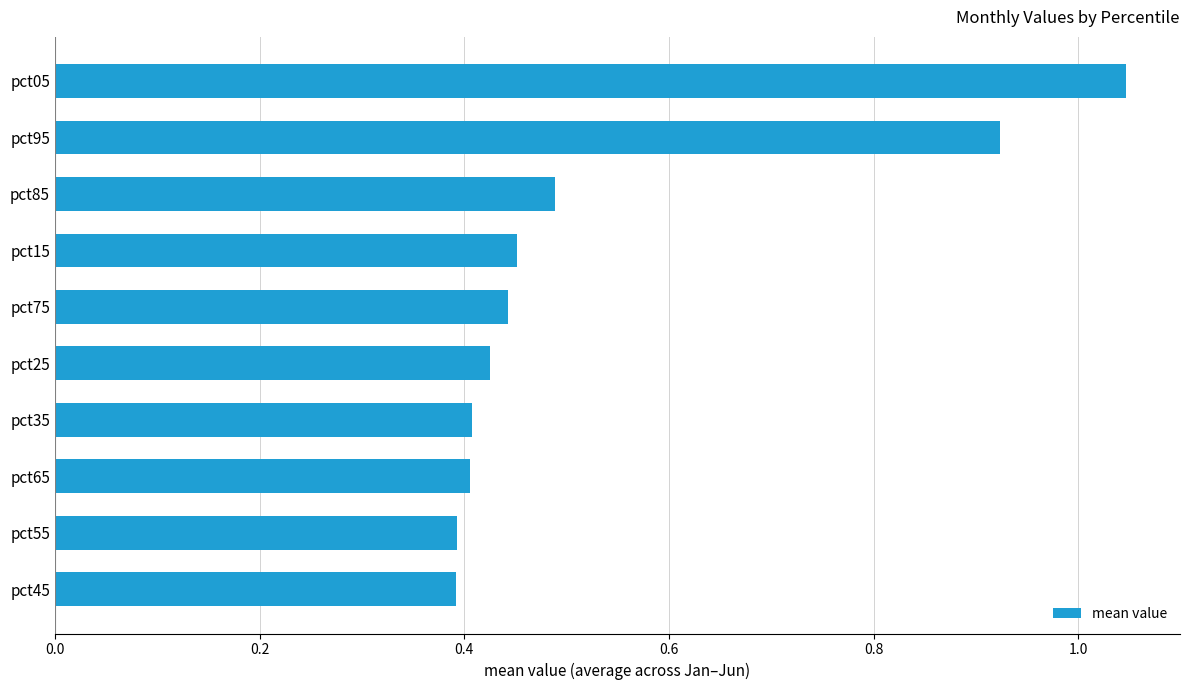

Are the bars grouped side by side (vs. stacked)?

No